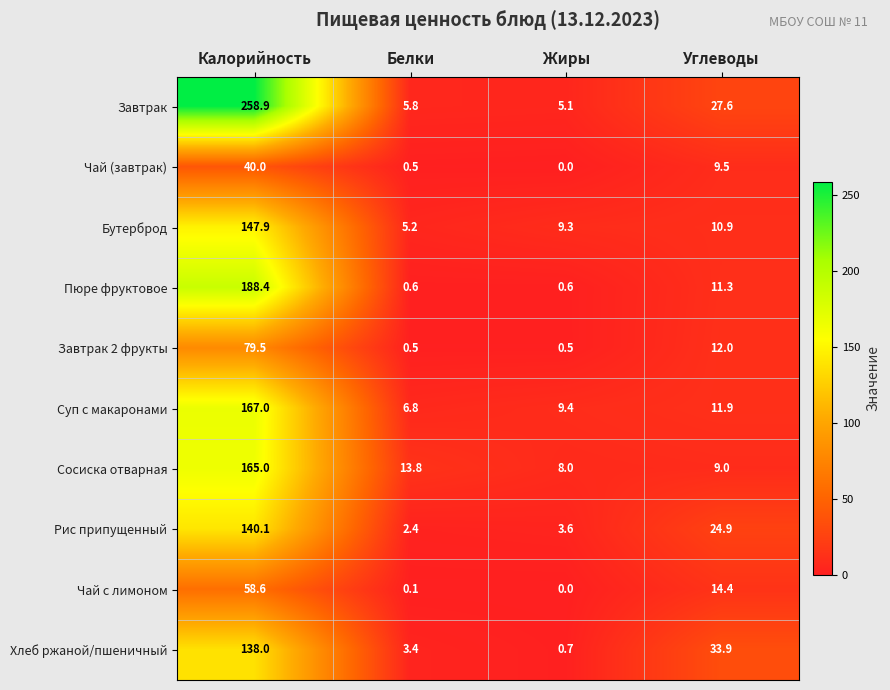

Where is Бутерброд nearest to the value 76?

Углеводы